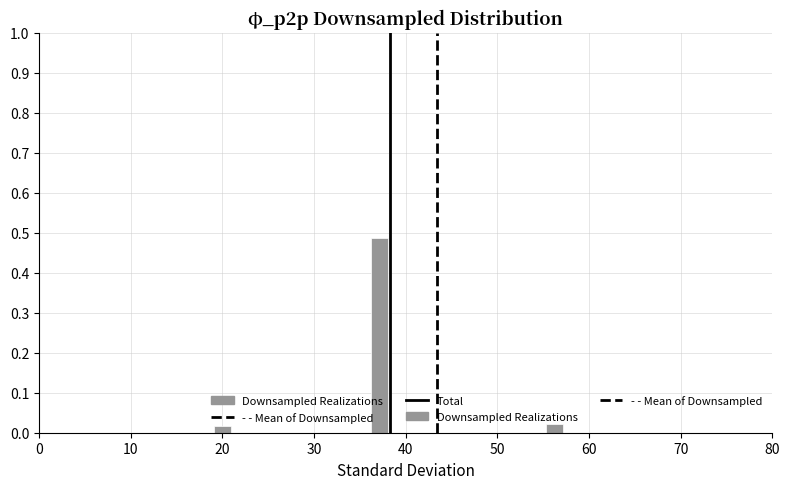

Read against the x-axis, roughly where is the centre of the tallest bar?

37